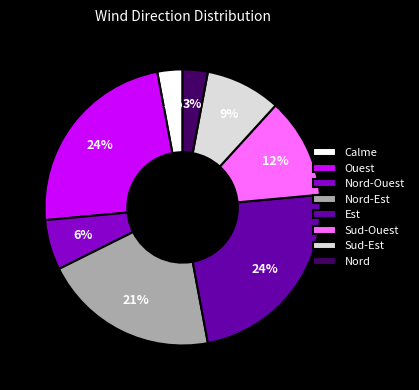

Do Sud-Est and Calme together represent more than half of the pie?

No